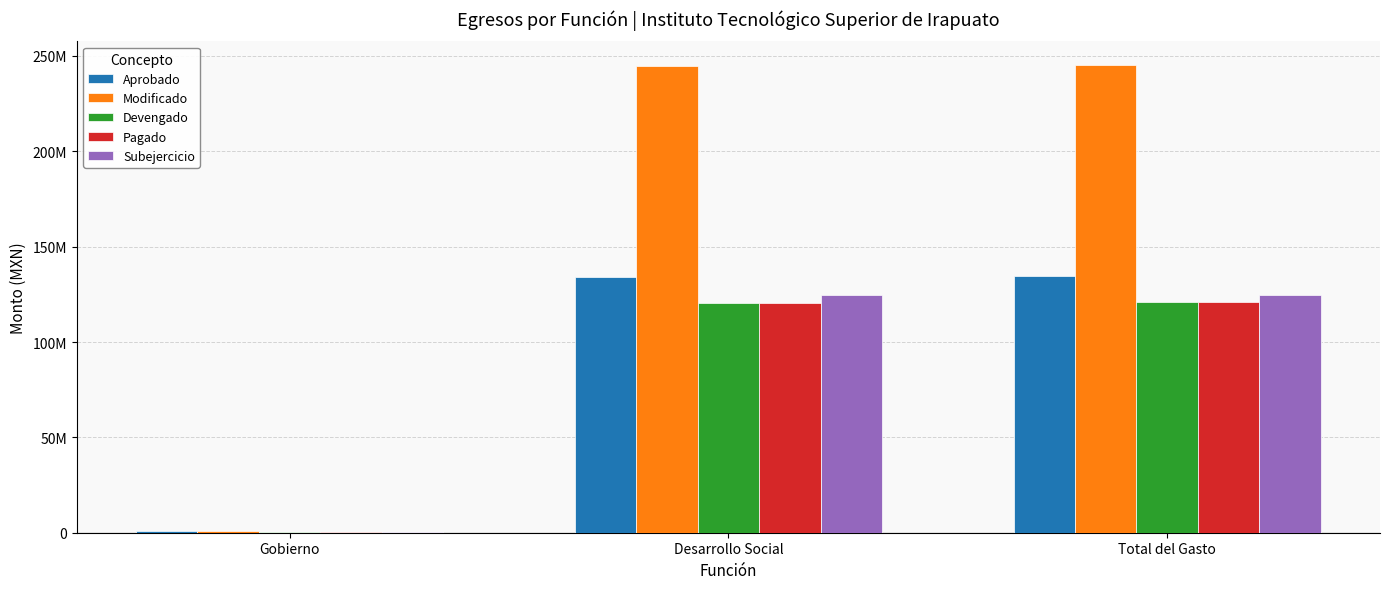

Does the chart contain any negative values?

No